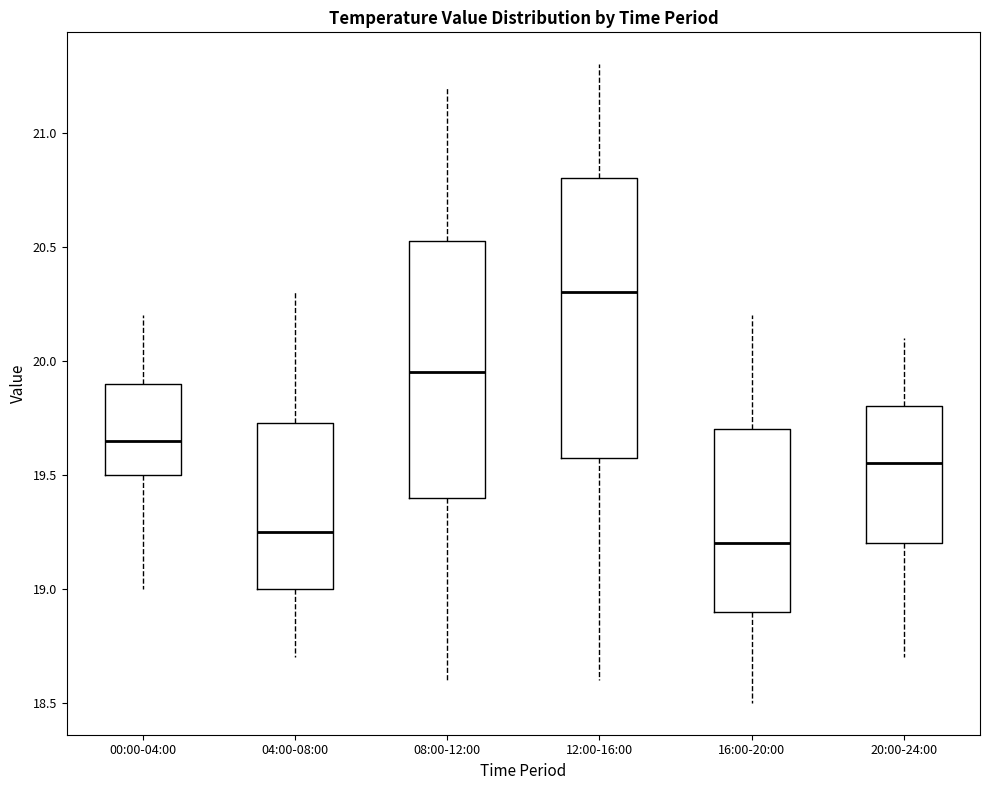

Which box is the tallest, from its lower edge to its upper edge?

12:00-16:00